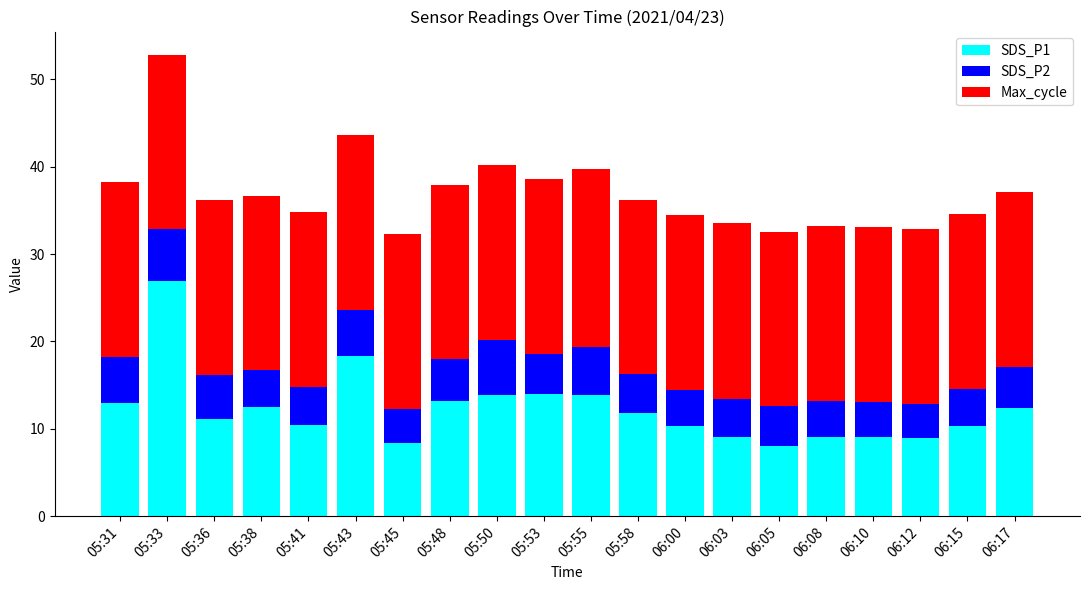

At which category is the sum across all series the highest?

05:33